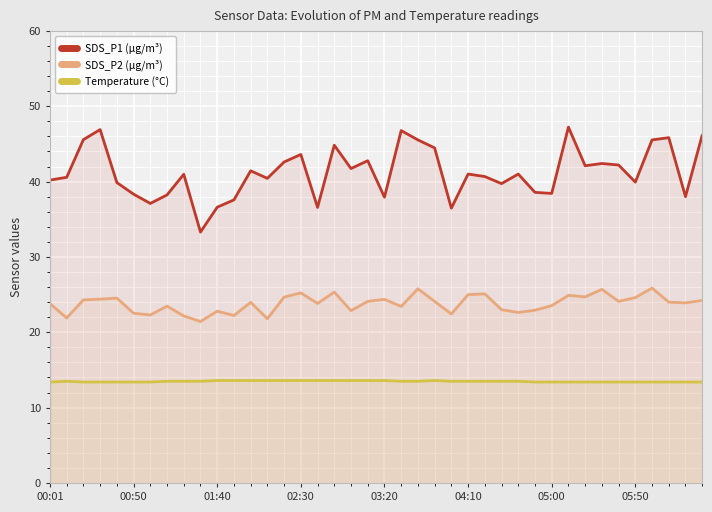

True or false: SDS_P2 (µg/m³) and SDS_P1 (µg/m³) cross at least once.

False